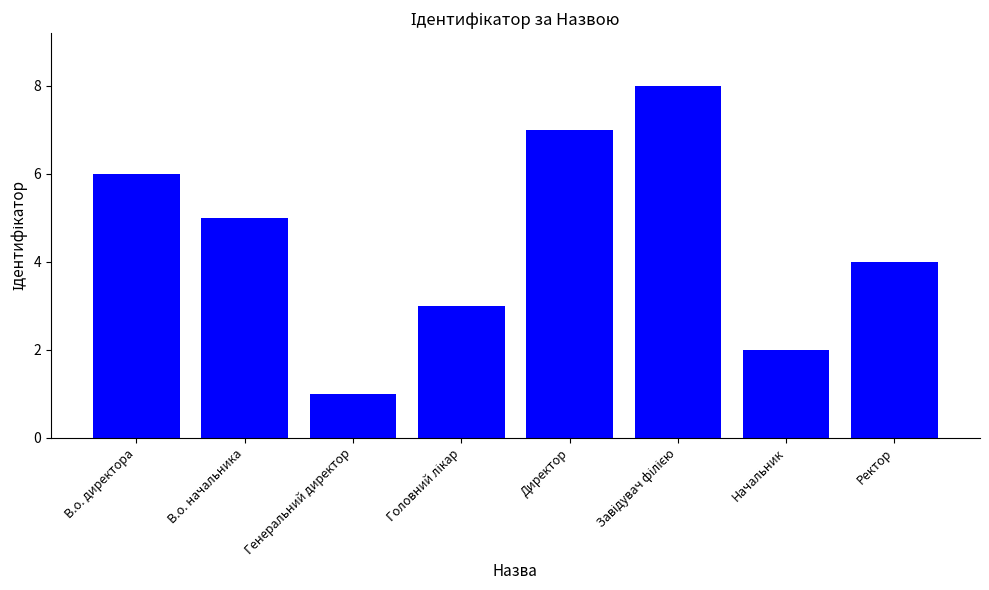

How many categories are shown in the chart?

8